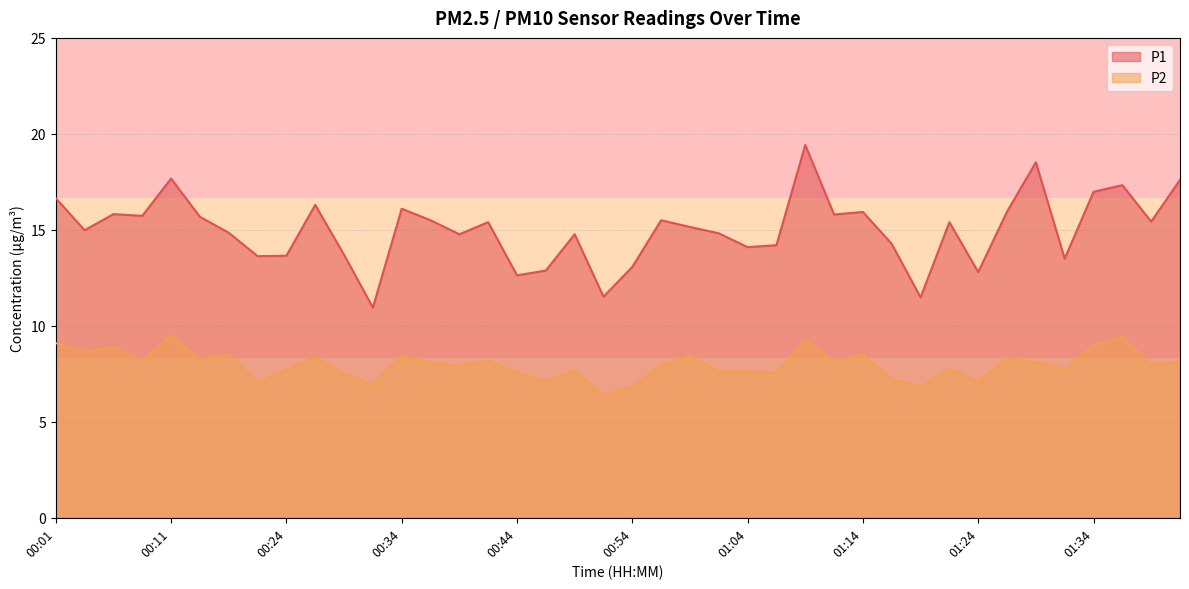

What is the difference between the maximum and minimum values in the P2 series?

3.1